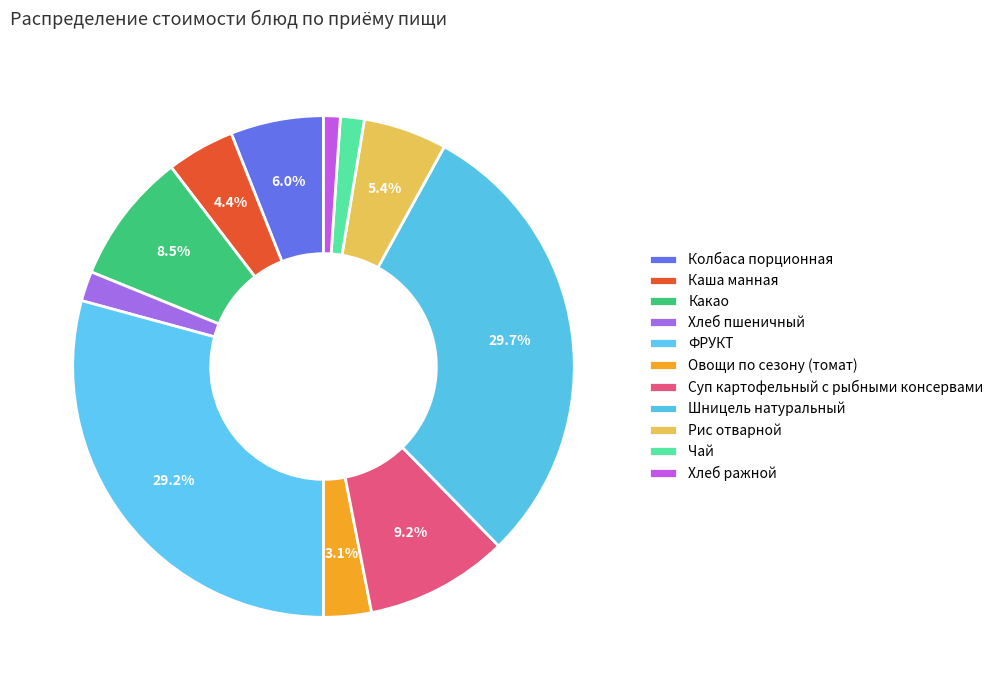

Count the number of slices in the pie.

11